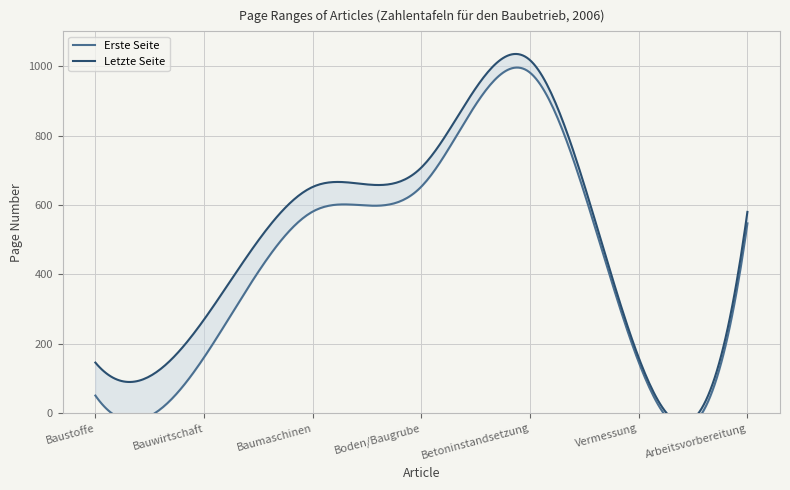

Between Bauwirtschaft and Boden/Baugrube, which series saw the biggest shift?

Erste Seite